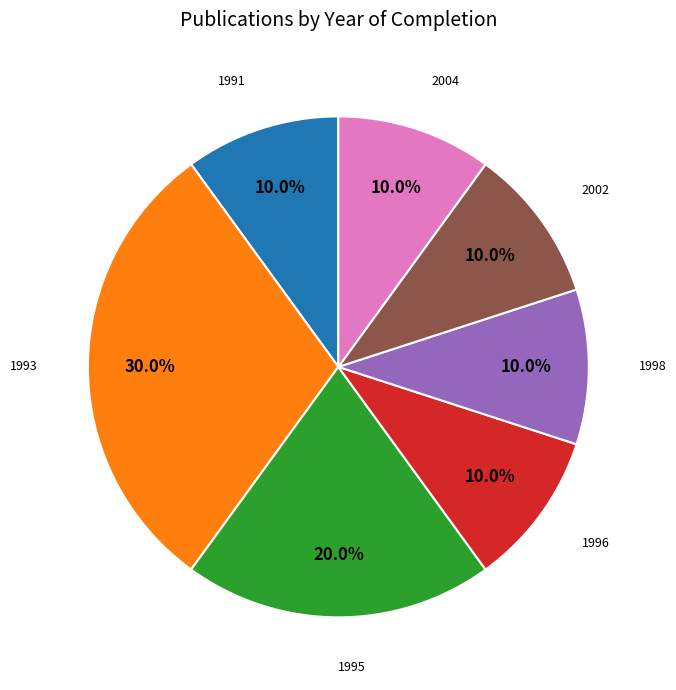

Does any single category account for the majority?

No